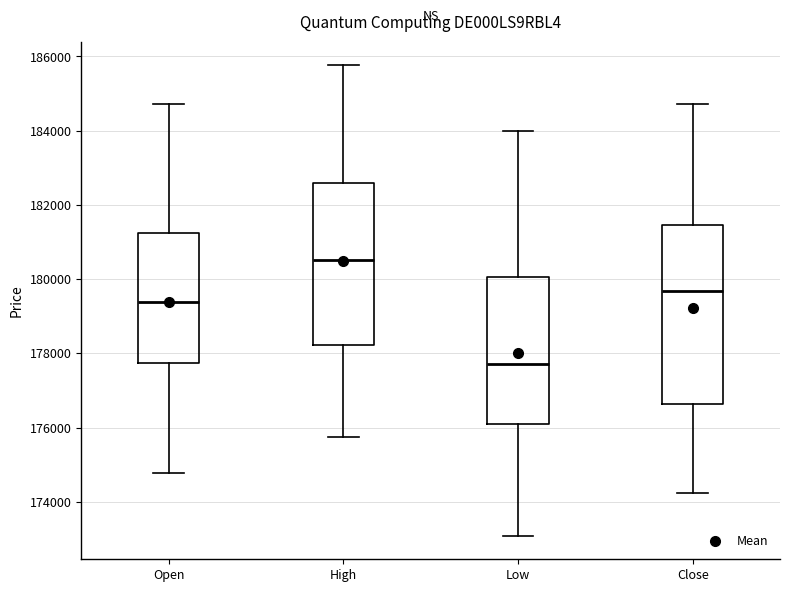

Reading left to right, read every box against the y-axis: the position of its median line, the range the box covers, and the ends of its whiskers. The values are not printed on the chart, so give them approximately, as read against the axis.

Open: median 179400, box 177800 to 181200, whiskers 174800 to 184800
High: median 180600, box 178200 to 182600, whiskers 175800 to 185800
Low: median 177800, box 176200 to 180000, whiskers 173000 to 184000
Close: median 179600, box 176600 to 181400, whiskers 174200 to 184800